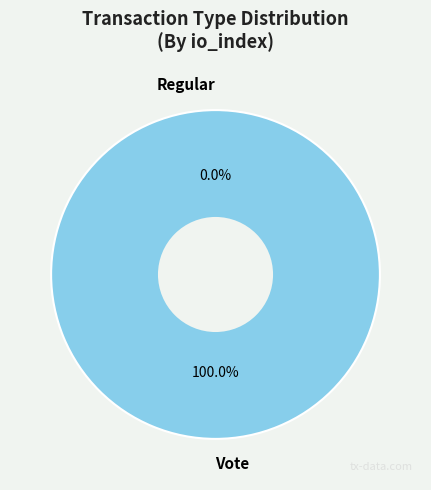

To the nearest percent, what is the difference between the largest and smallest slice percentages?

100%